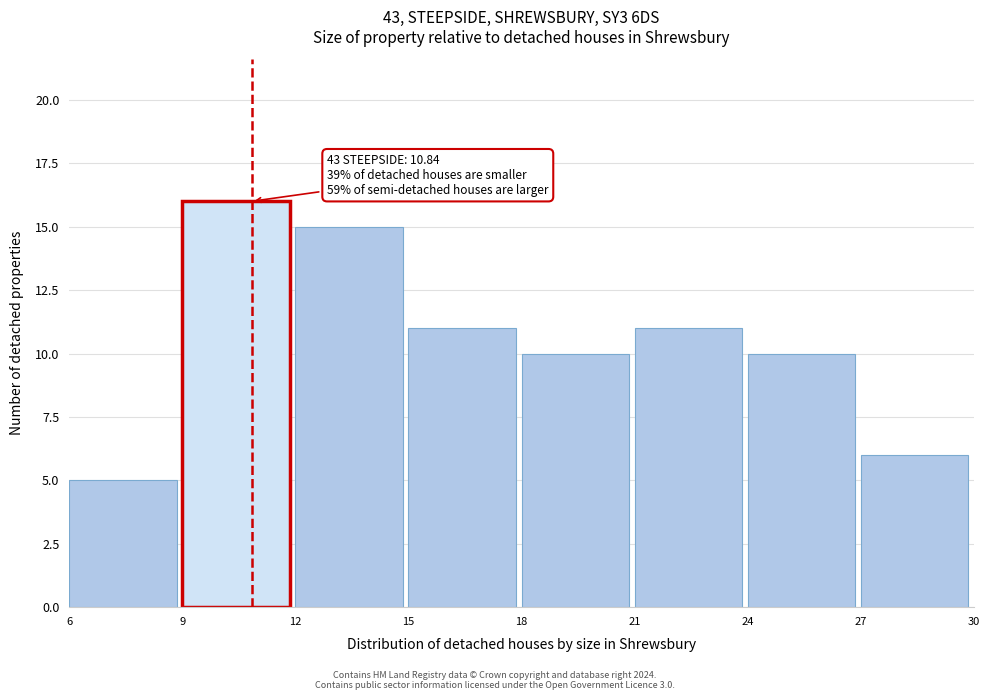

Over which range of the x-axis is the bar tallest?

9 to 12